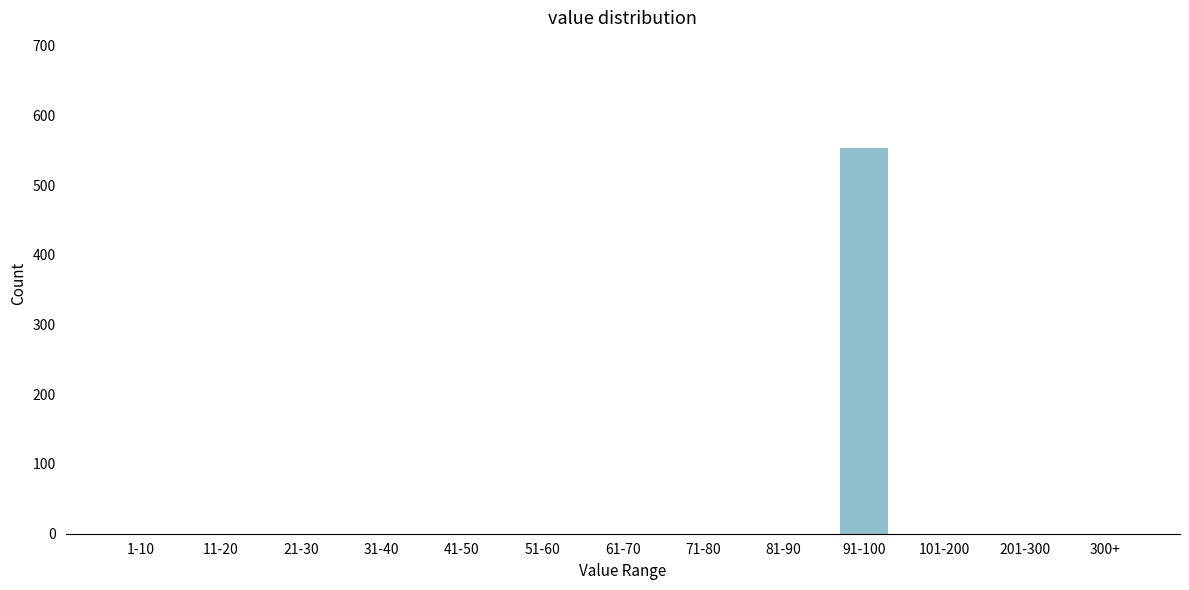

Reading left to right, transcribe all the data shown in this chart.

1-10=0	11-20=0	21-30=0	31-40=0	41-50=0	51-60=0	61-70=0	71-80=0	81-90=0	91-100=553	101-200=0	201-300=0	300+=0